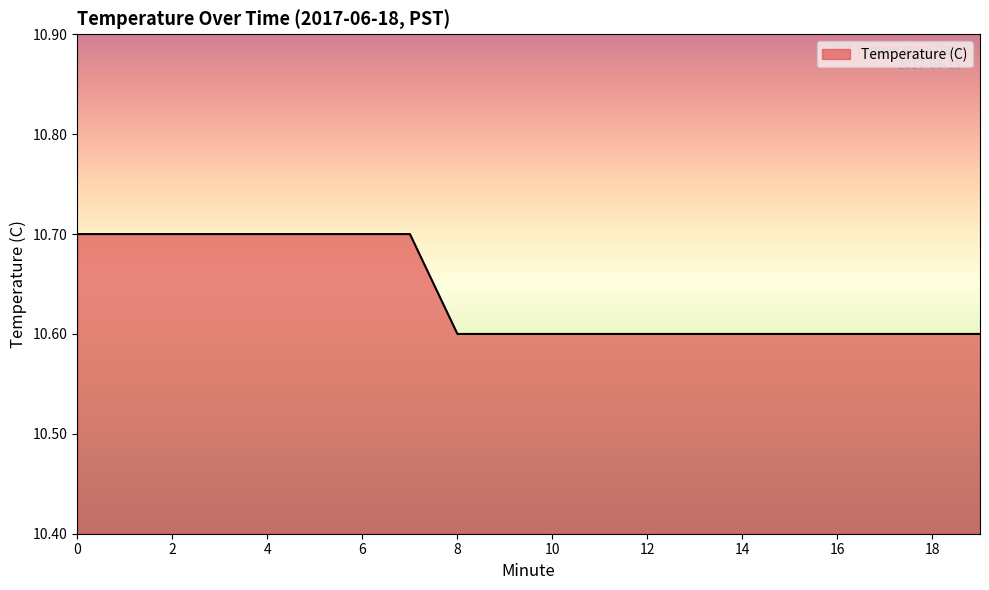

What is the smallest value displayed?

10.6